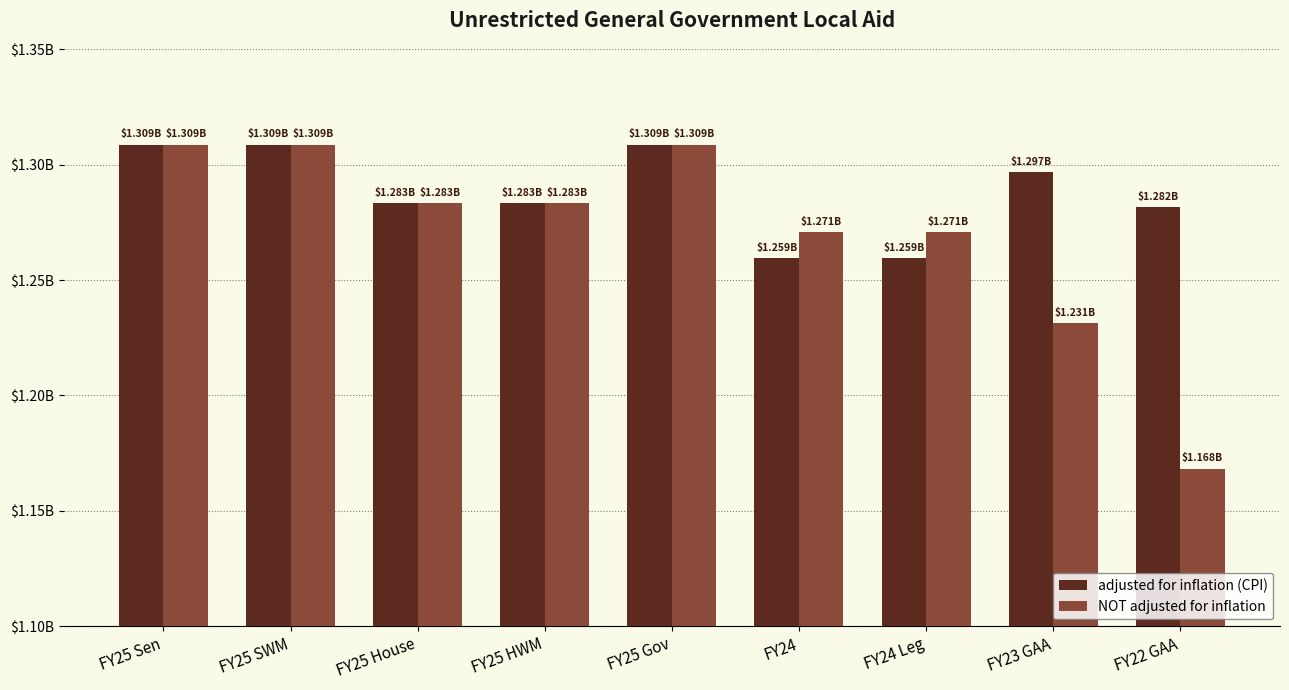

Reading left to right, transcribe all the data shown in this chart.

adjusted for inflation (CPI): 1308713668	1308713668	1283301752	1283301752	1308713668	1259461750	1259461750	1296684526	1281612806
NOT adjusted for inflation: 1308713668	1308713668	1283301752	1283301752	1308713668	1270595794	1270595794	1231197474	1168119046